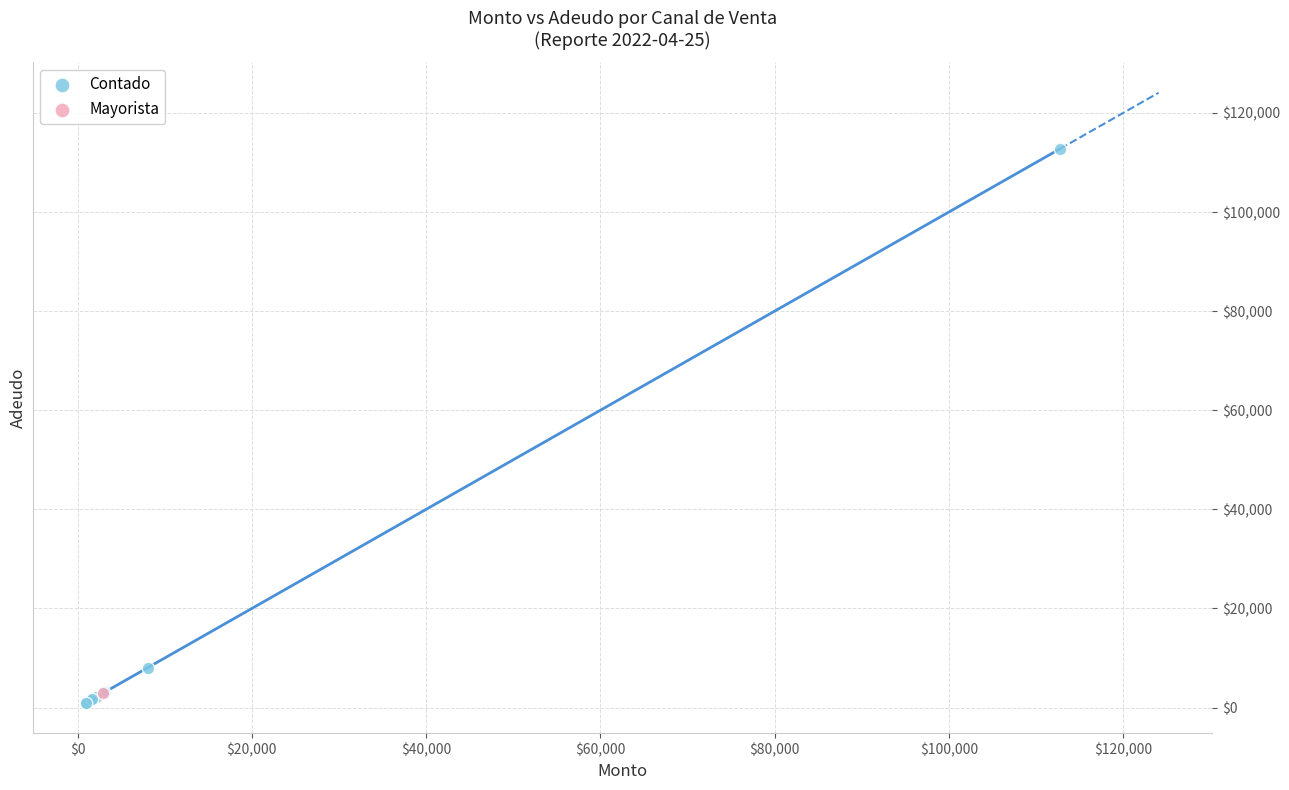

What are all the series names shown in the legend?

Contado, Mayorista